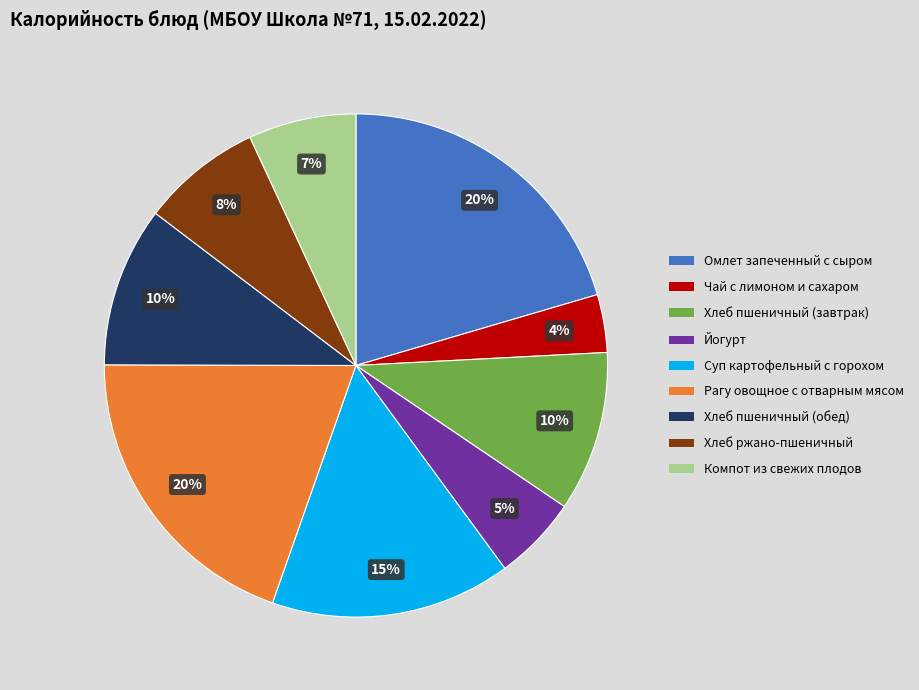

Which slice is the smallest?

Чай с лимоном и сахаром